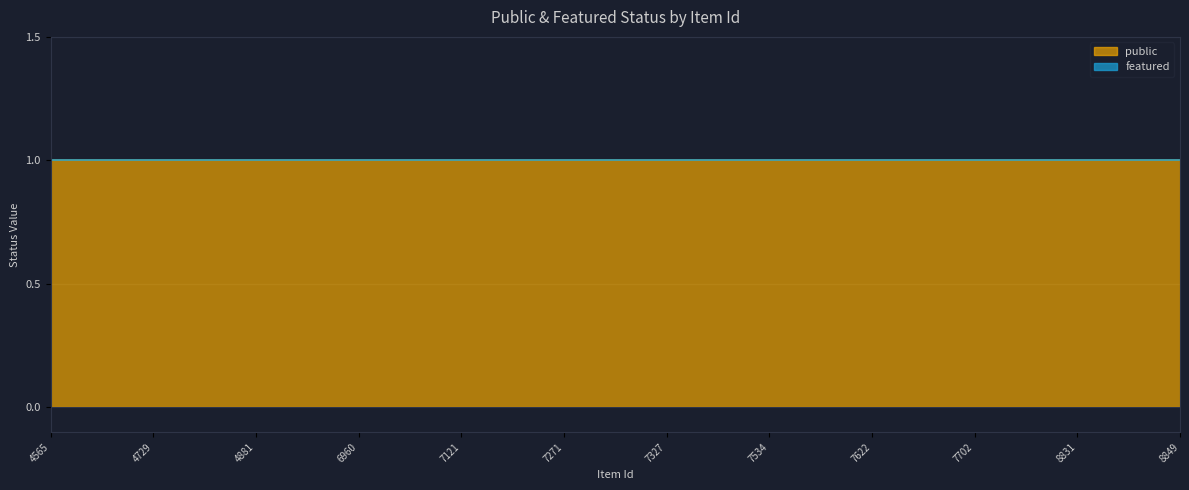

What is the lowest value of the public series?

1